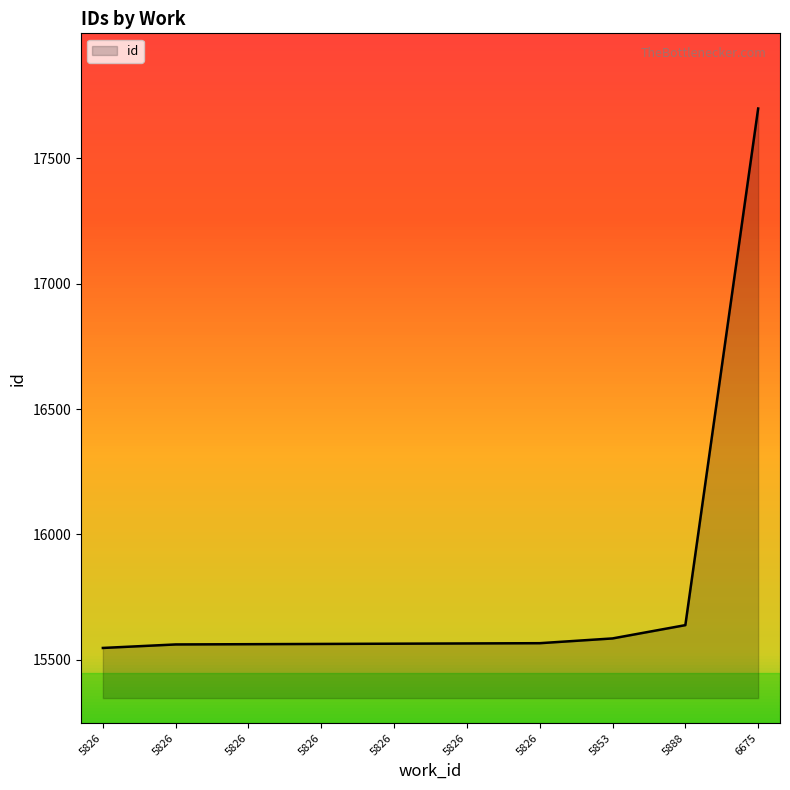

Which category has the lowest value across all series?

5826